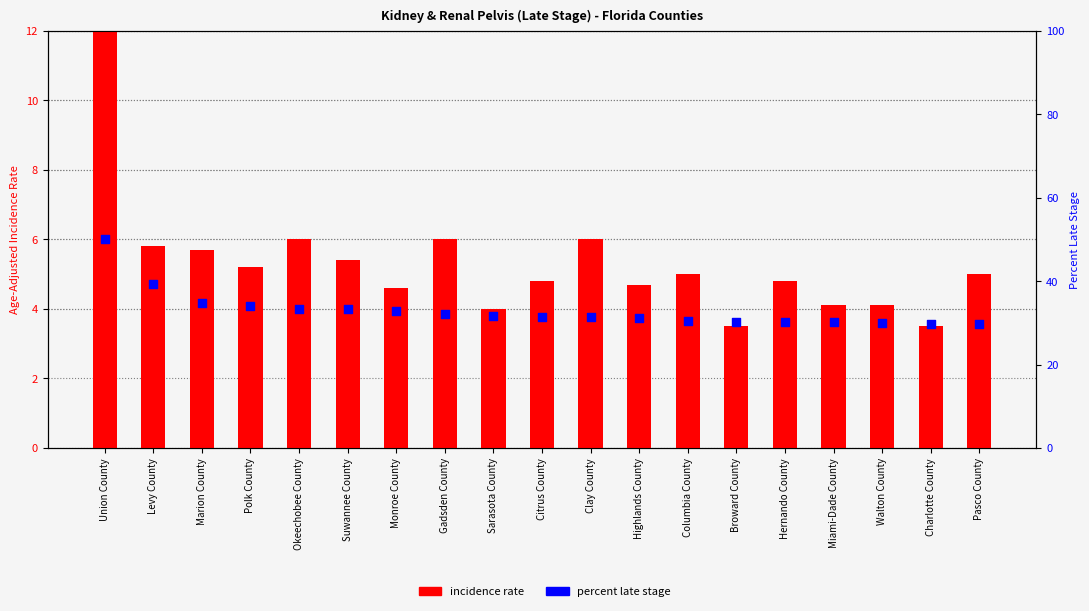

What is the total value across all series at Monroe County?

37.5